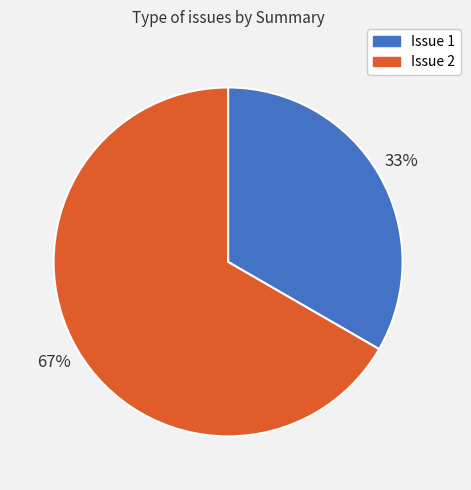

Is there any slice that represents more than half of the pie?

Yes